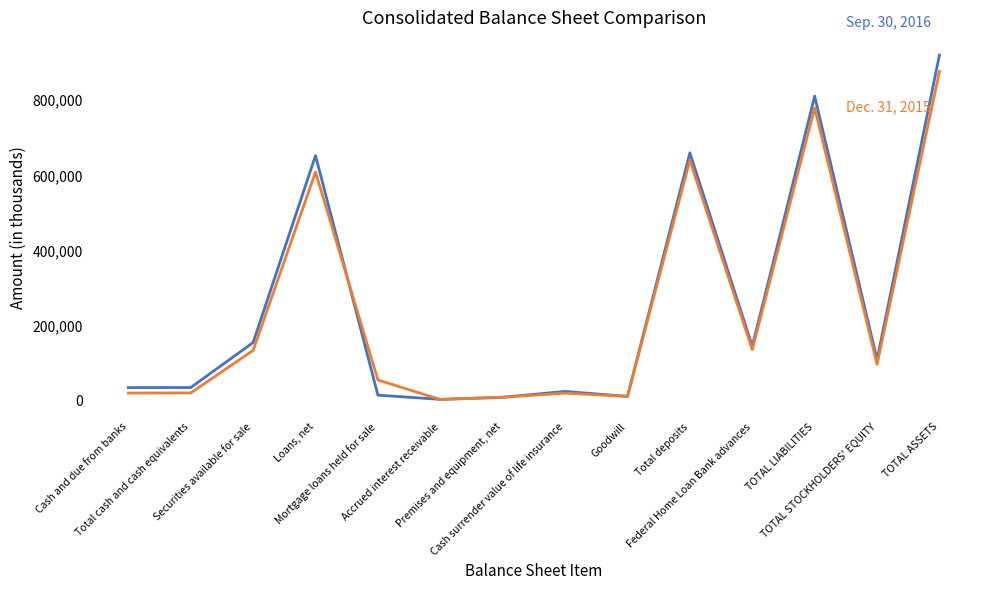

What is the maximum value shown in the chart?

920020